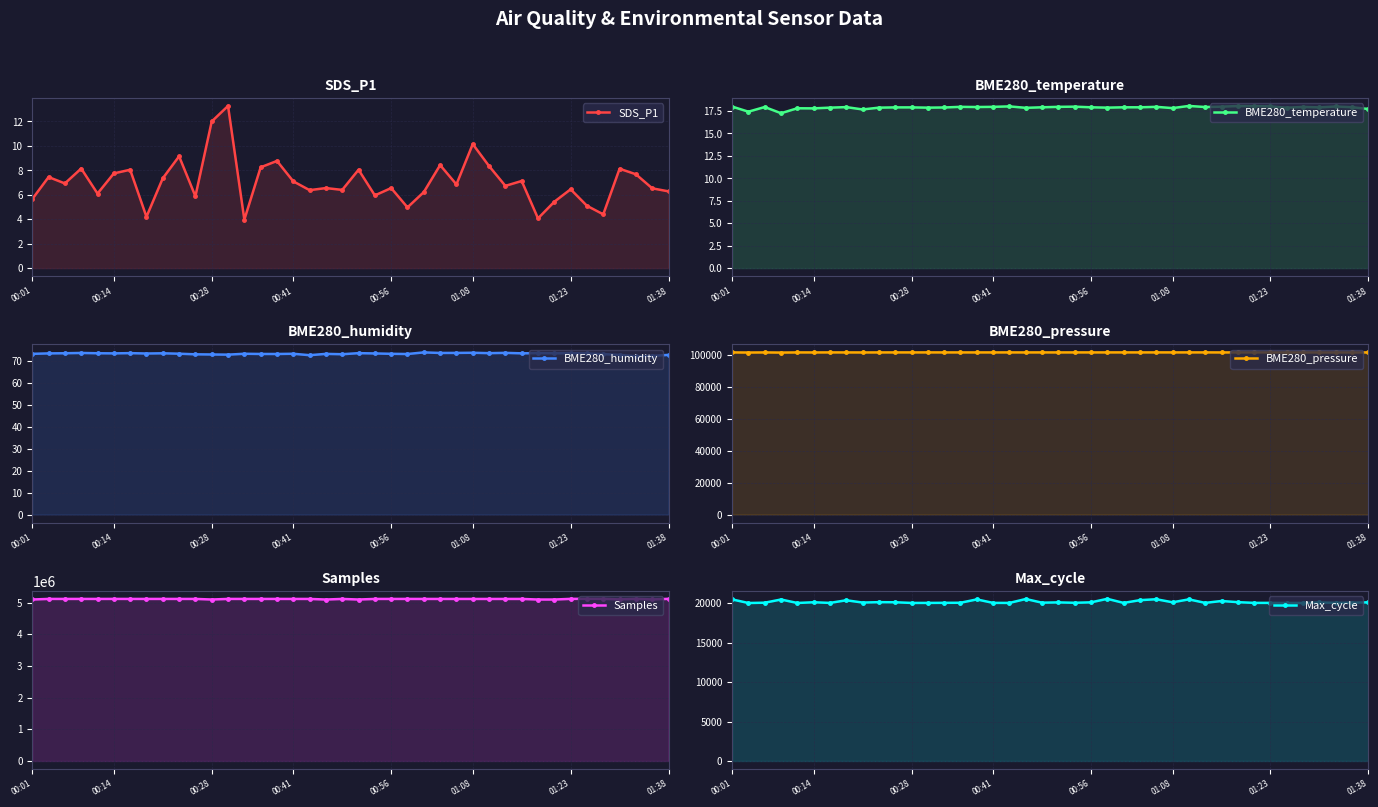

What is the smallest value displayed?

4.0